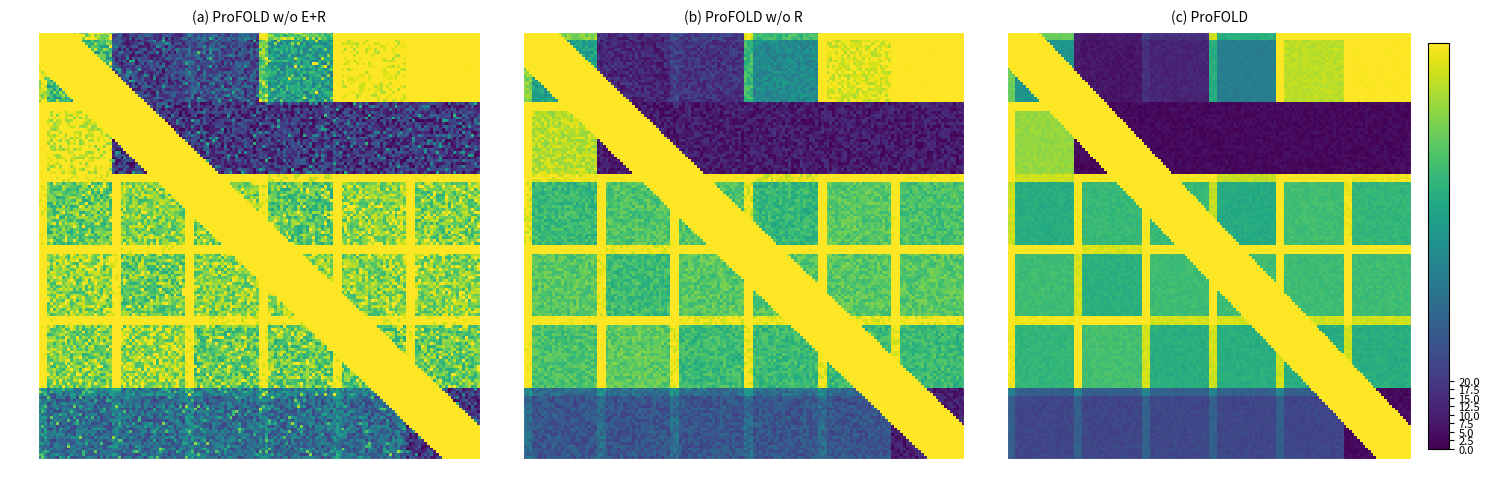

At how many categories does at least one series exceed 8?

6